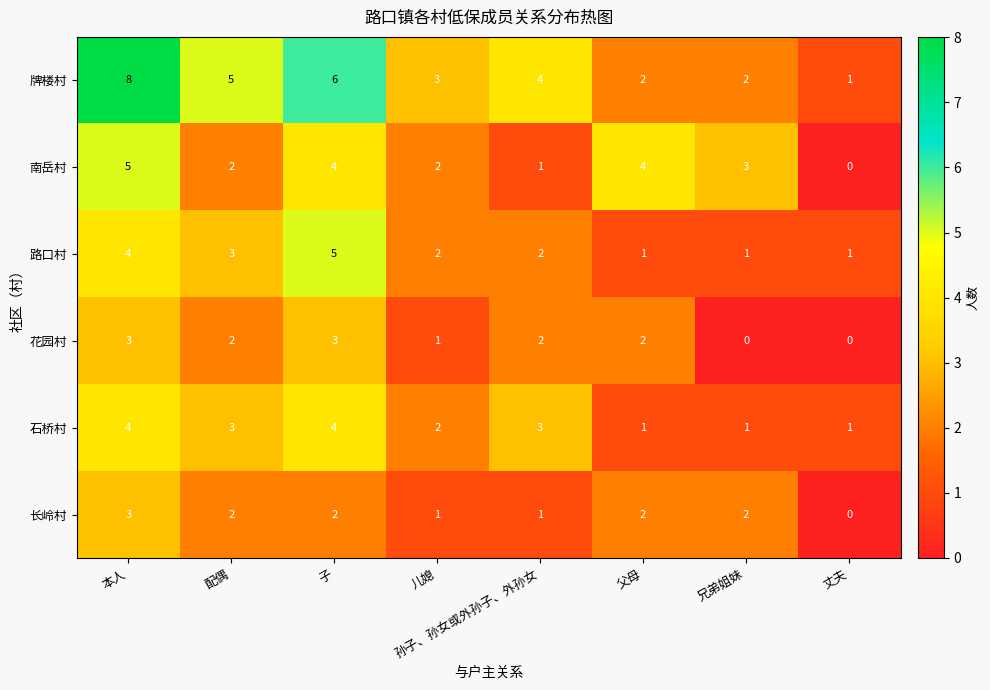

Which series changed the most between 父母 and 兄弟姐妹?

花园村